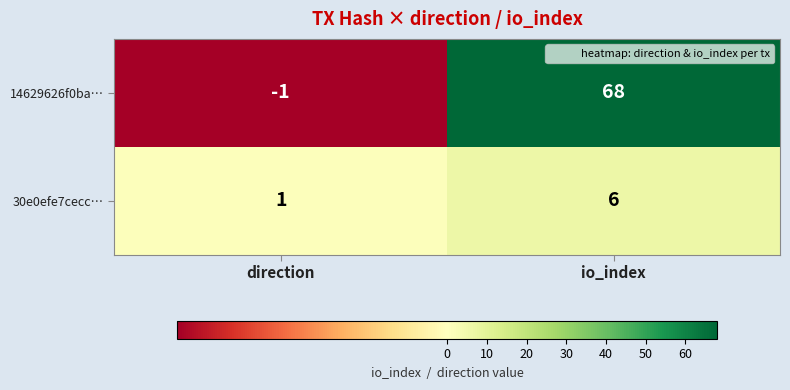

Reading left to right, extract all data points from this chart.

14629626f0ba…: direction=-1	io_index=68
30e0efe7cecc…: direction=1	io_index=6